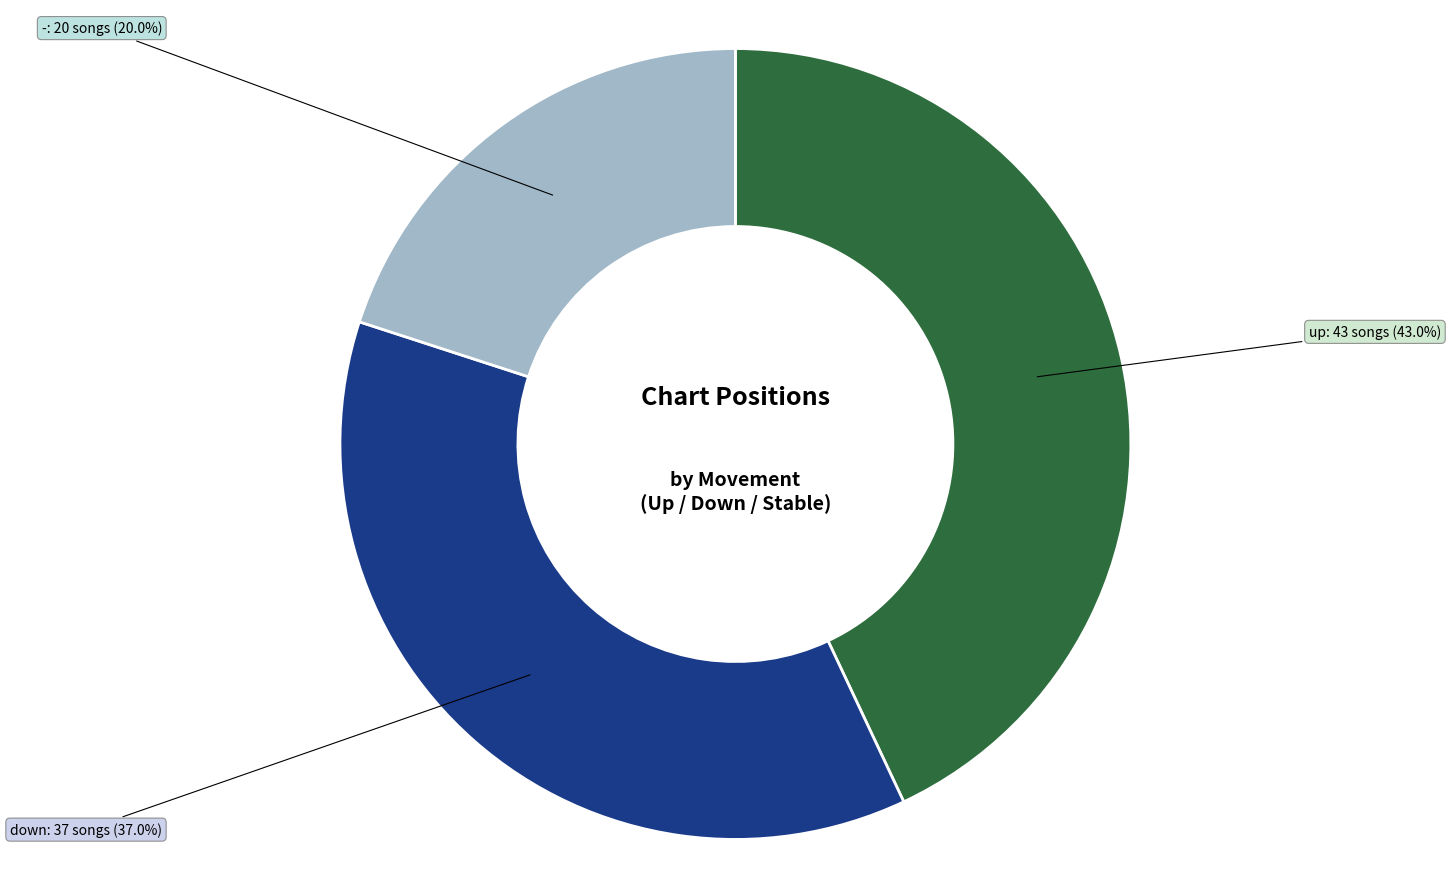

How many slices are in this pie chart?

3